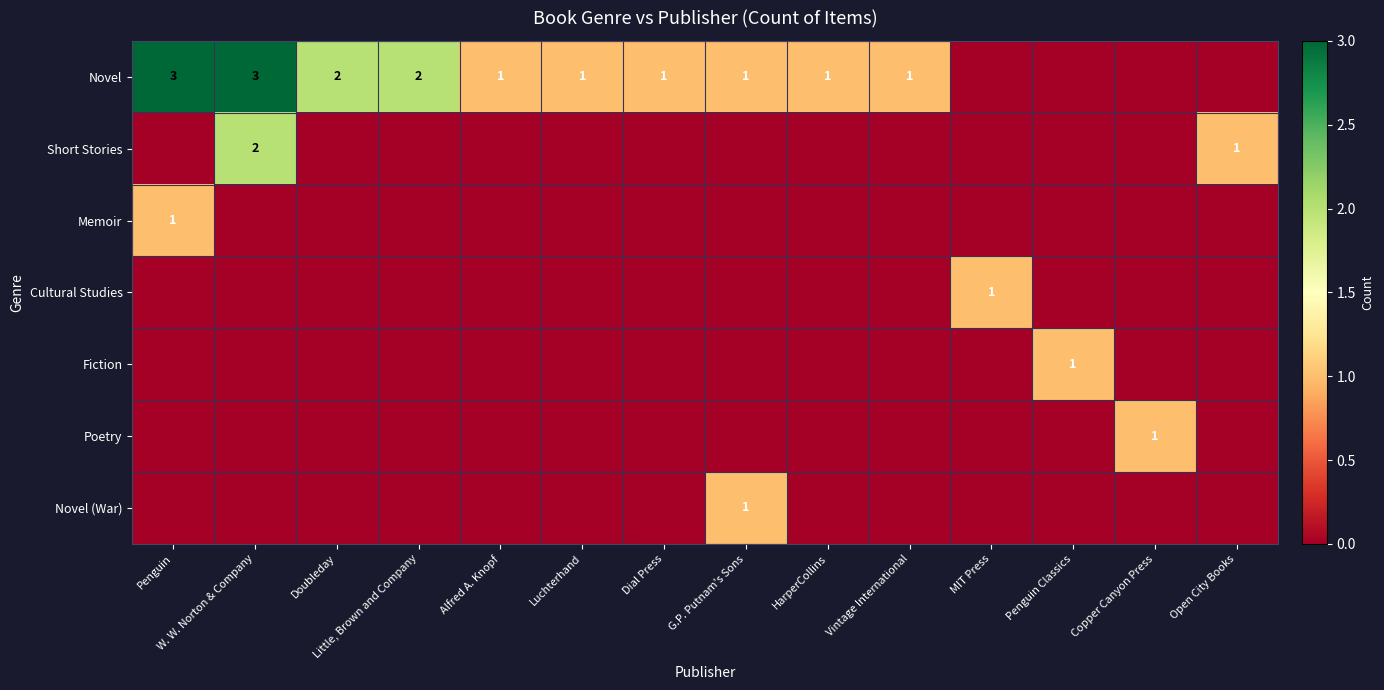

Is it true that Poetry equals 2 at Copper Canyon Press?

False